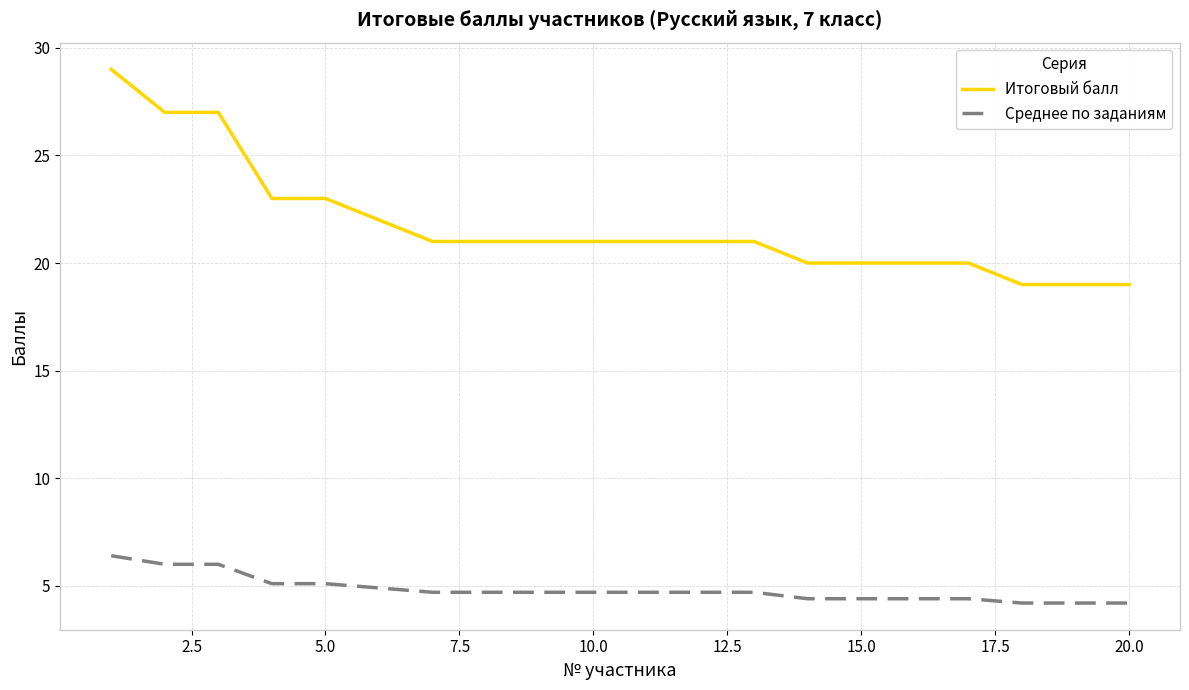

Rank the series by their maximum value, from highest to lowest.

Итоговый балл, Среднее по заданиям